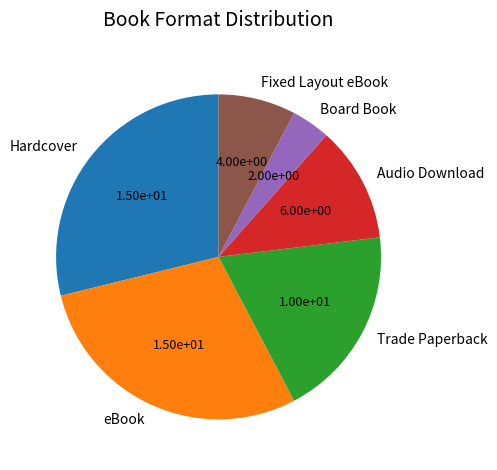

What is the ratio of the value at Board Book to the value at Audio Download?

0.3